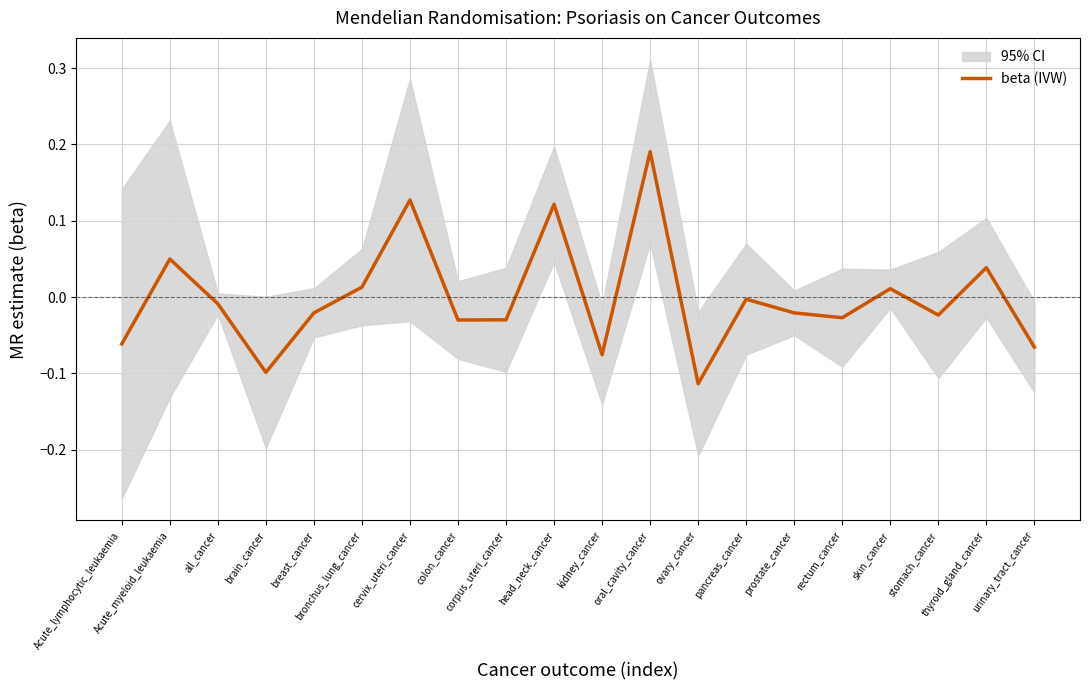

Rank the categories by value from lowest to highest.

ovary_cancer, brain_cancer, kidney_cancer, urinary_tract_cancer, Acute_lymphocytic_leukaemia, colon_cancer, corpus_uteri_cancer, rectum_cancer, stomach_cancer, prostate_cancer, breast_cancer, all_cancer, pancreas_cancer, skin_cancer, bronchus_lung_cancer, thyroid_gland_cancer, Acute_myeloid_leukaemia, head_neck_cancer, cervix_uteri_cancer, oral_cavity_cancer